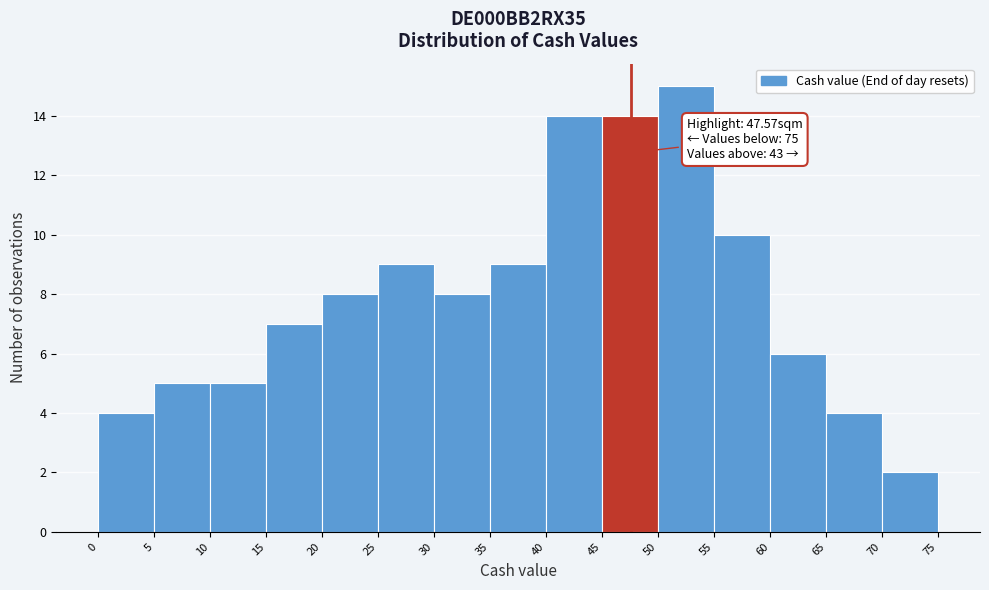

Over which range of the x-axis is the bar tallest?

50 to 55